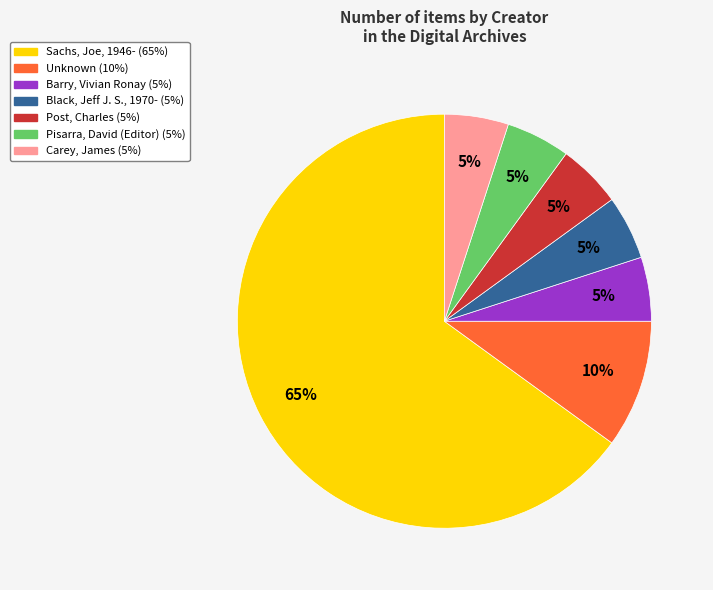

Is Unknown the majority of the pie?

No